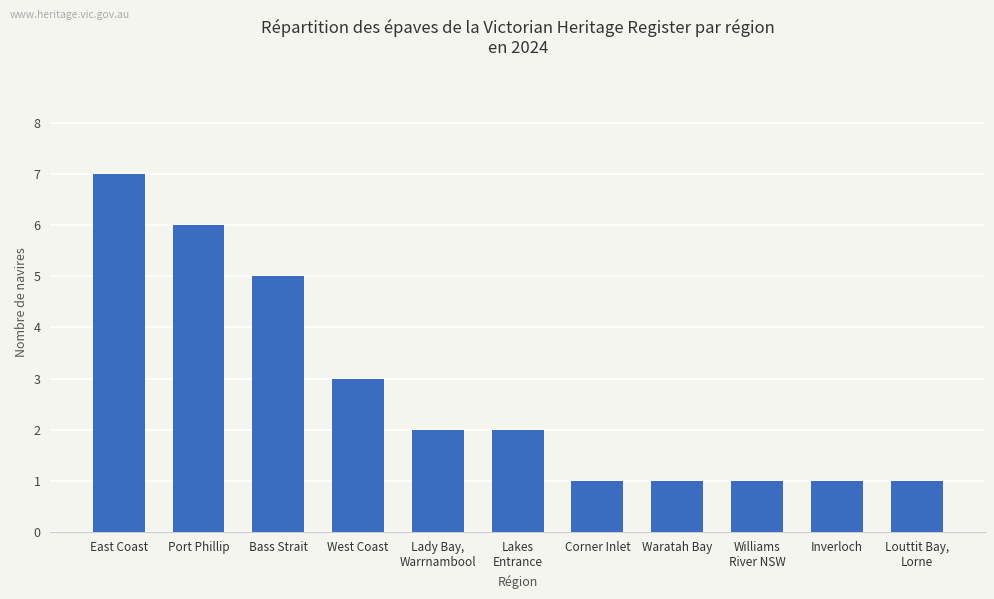

Reading left to right, what are all the values shown in this chart?

East Coast=7	Port Phillip=6	Bass Strait=5	West Coast=3	Lady Bay,
Warrnambool=2	Lakes
Entrance=2	Corner Inlet=1	Waratah Bay=1	Williams
River NSW=1	Inverloch=1	Louttit Bay,
Lorne=1